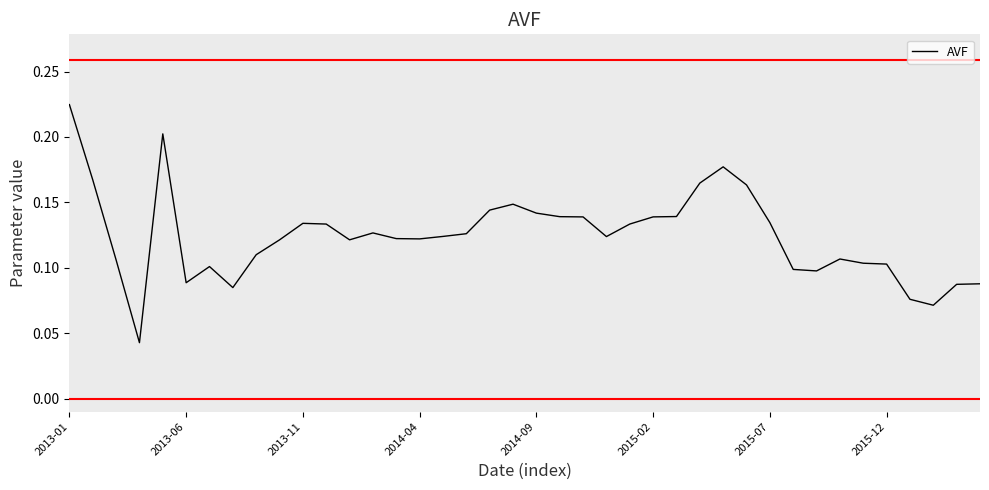

Which category has the highest value across all series?

2013-01